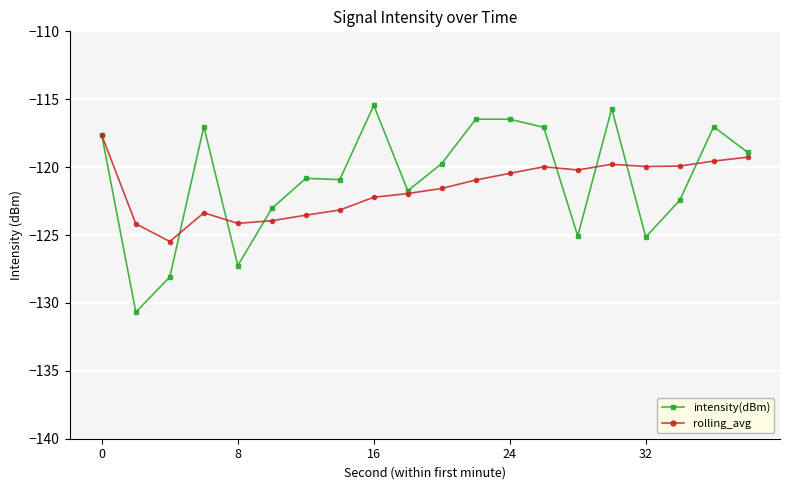

What is the highest value of the intensity(dBm) series?

-115.4